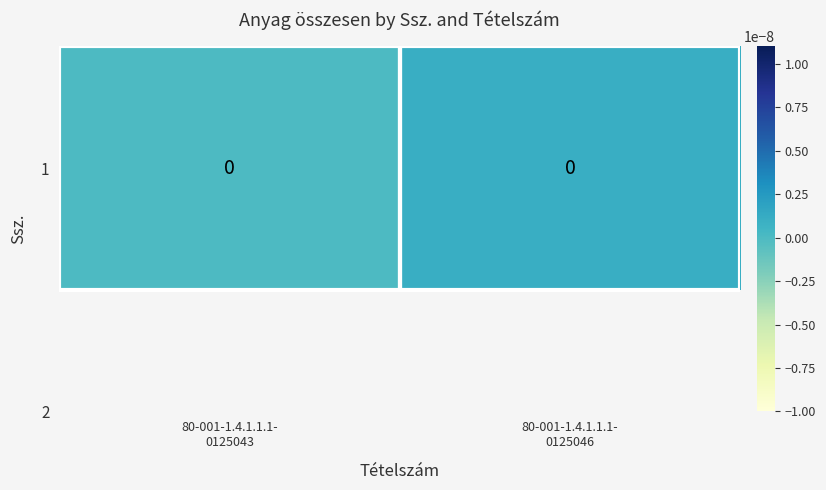

Between 80-001-1.4.1.1.1-
0125043 and 80-001-1.4.1.1.1-
0125046, which is larger?

80-001-1.4.1.1.1-
0125046